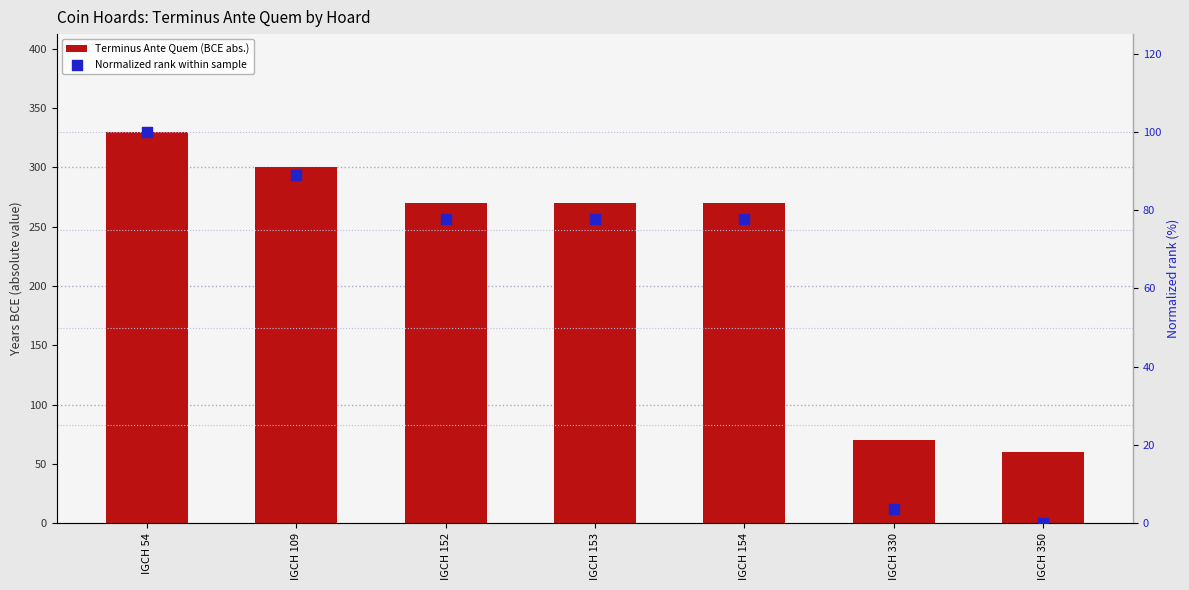

Which series contains the highest Y value?

Terminus Ante Quem (BCE abs.)